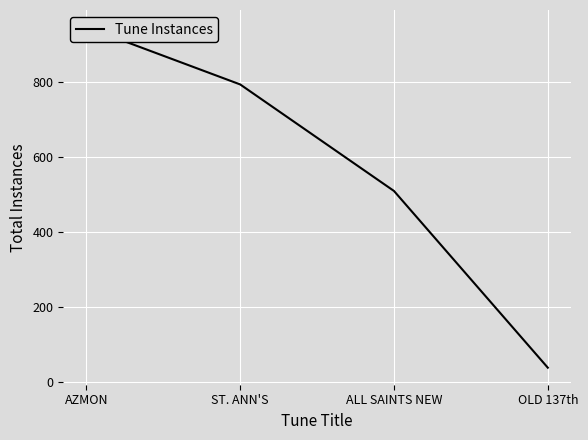

What is the change in value from ST. ANN'S to OLD 137th?

-755